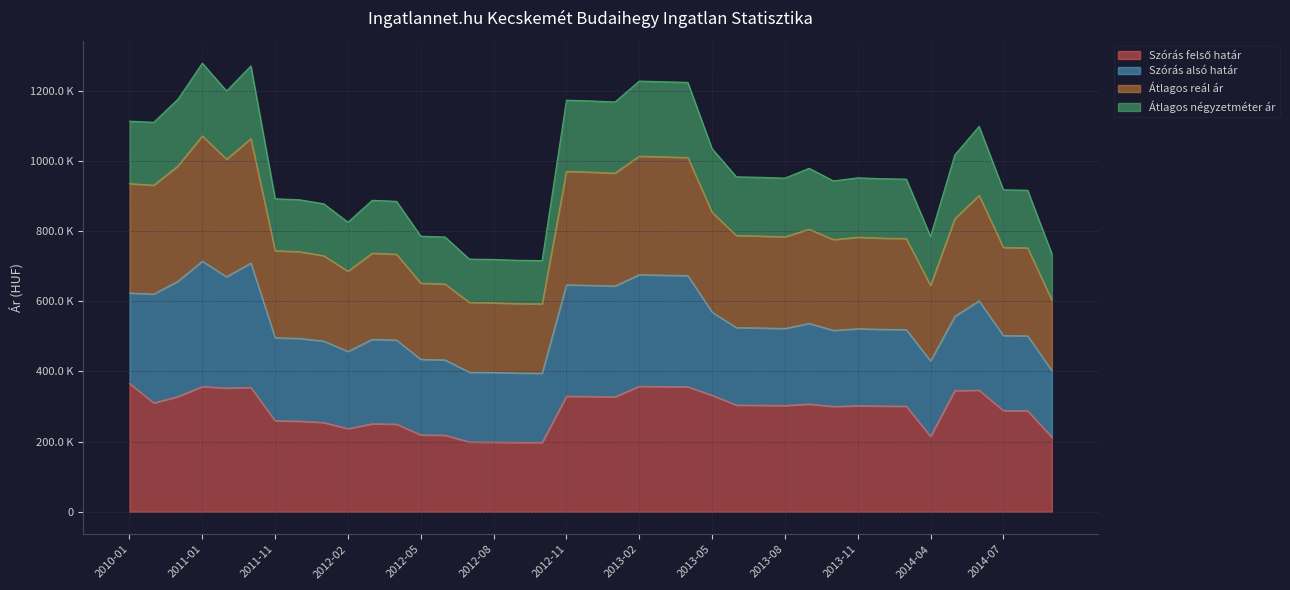

What position from the right is 2014-08?

2